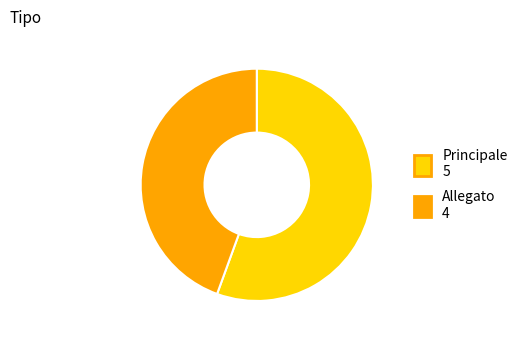

Count the number of slices in the pie.

2